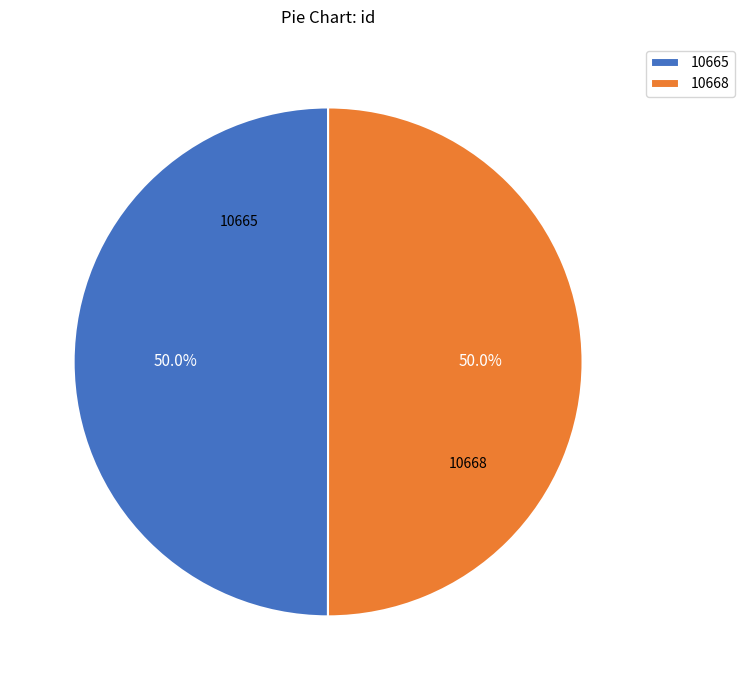

To the nearest percent, what is the average slice percentage?

50%